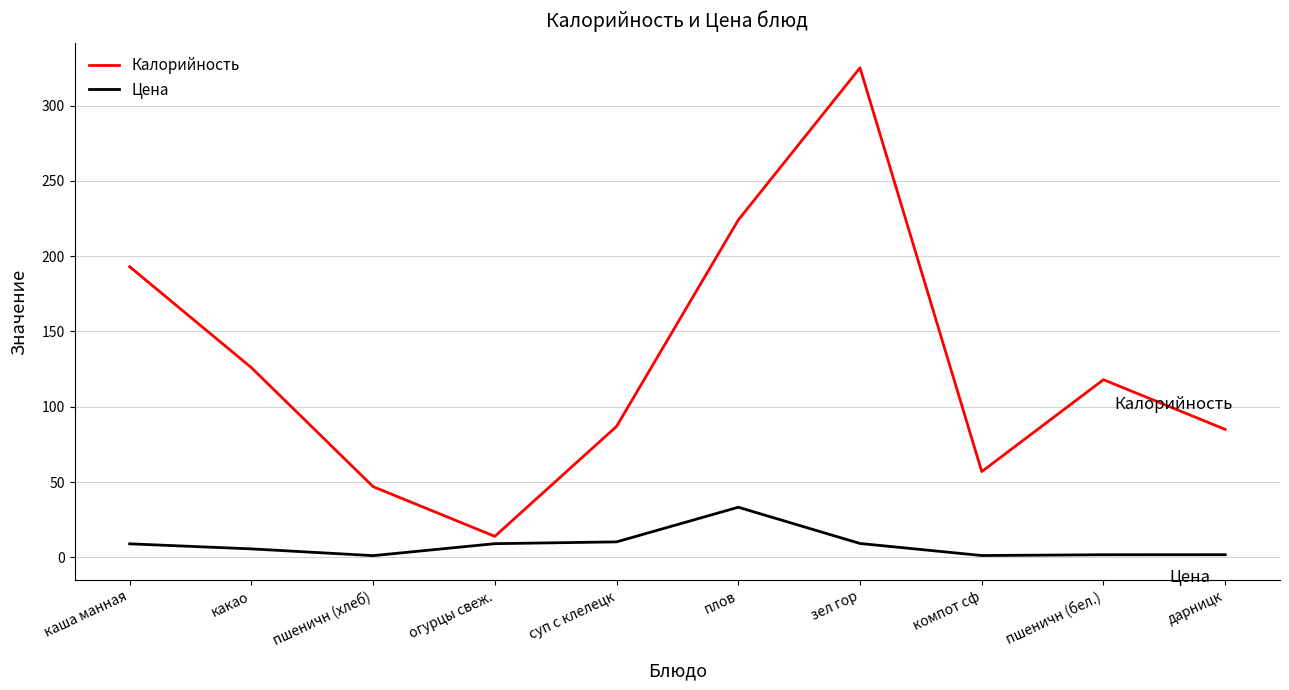

Where is the first local minimum for Калорийность?

огурцы свеж.